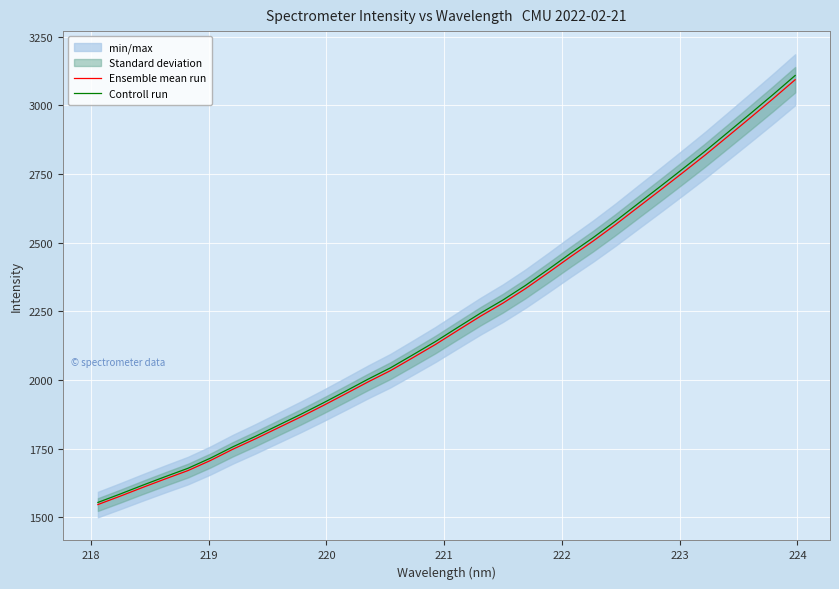

How many data points does each series have?

32